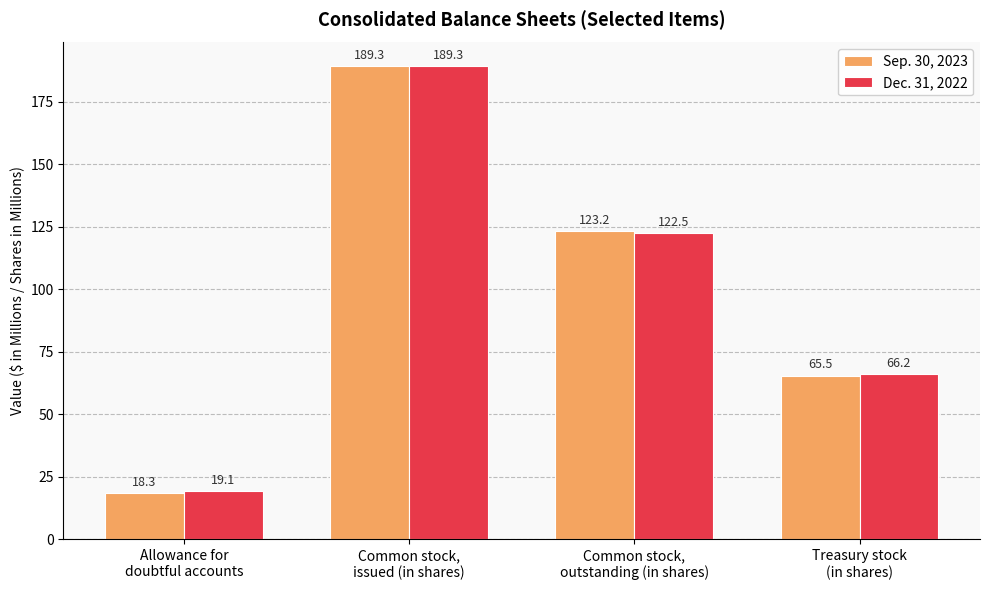

Reading left to right, list all the values displayed in this chart.

Sep. 30, 2023: 18.3	189.3	123.2	65.5
Dec. 31, 2022: 19.1	189.3	122.5	66.2